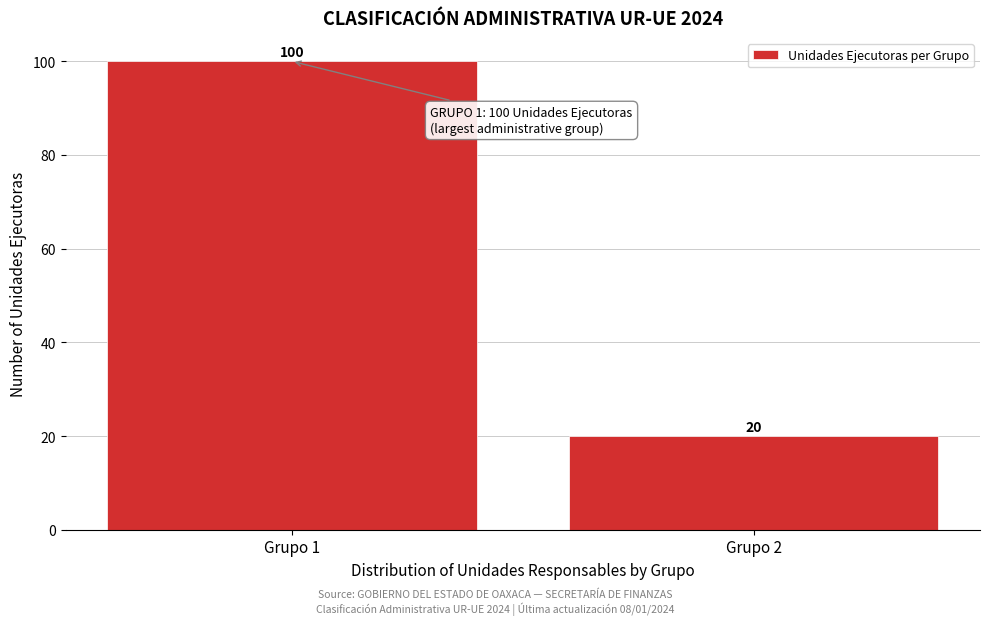

Reading left to right, extract all data points from this chart.

Grupo 1=100	Grupo 2=20